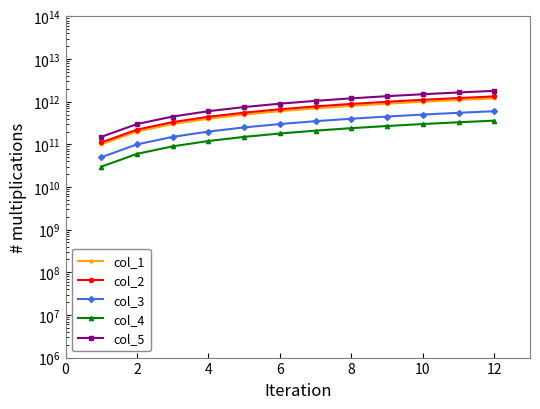

Which series changed the most between 12 and 11?

col_5